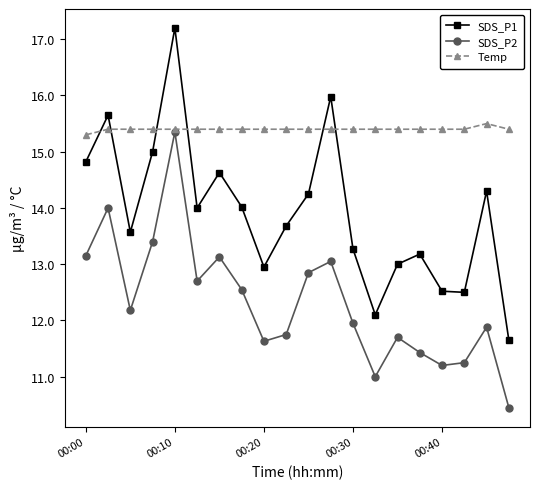

Does the chart display data point markers on the line(s)?

Yes